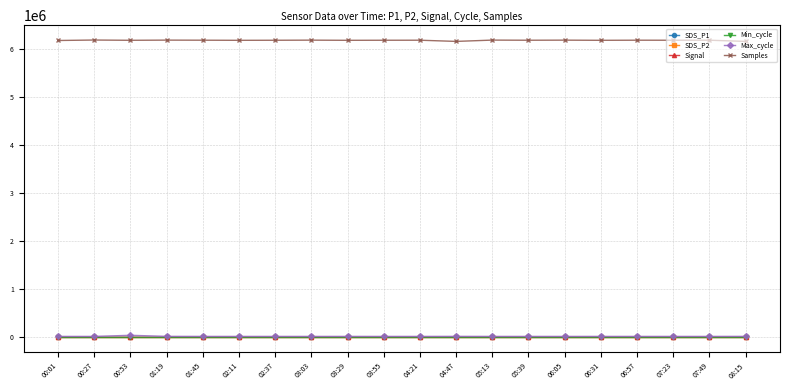

True or false: SDS_P2 has more than 0 points higher than both neighbors.

True